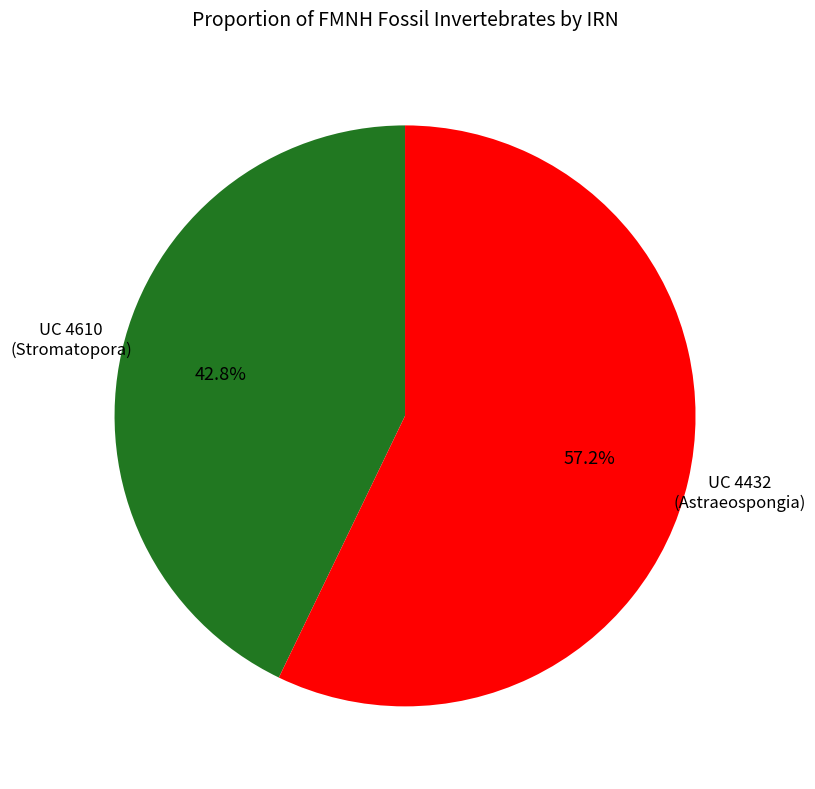

Does any single category account for the majority?

Yes